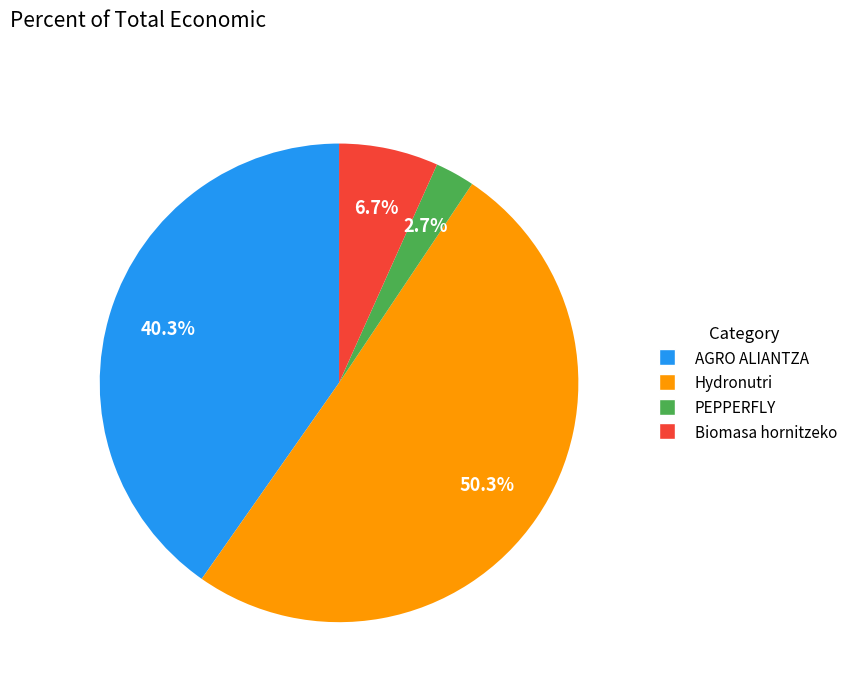

To the nearest percent, what is the difference between the Hydronutri and Biomasa hornitzeko slice percentages?

44%